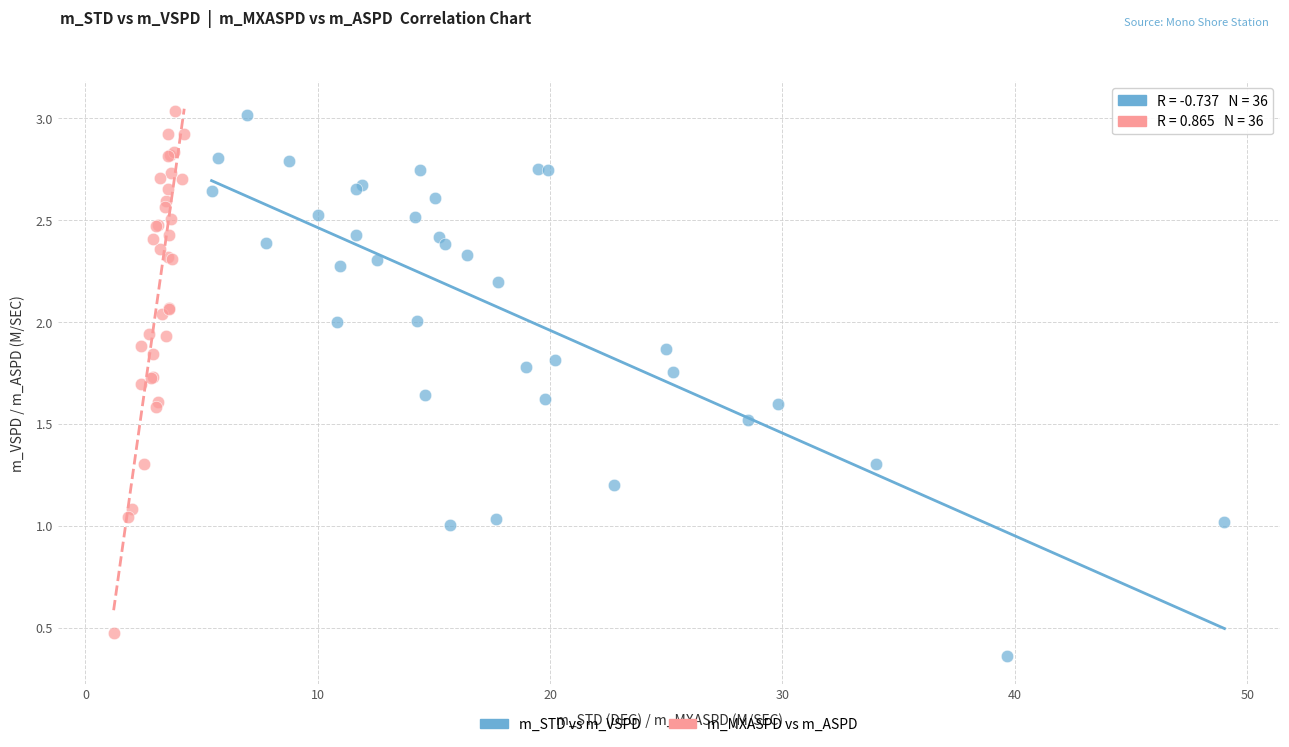

Which series has the largest Y range (max minus min)?

m_STD vs m_VSPD